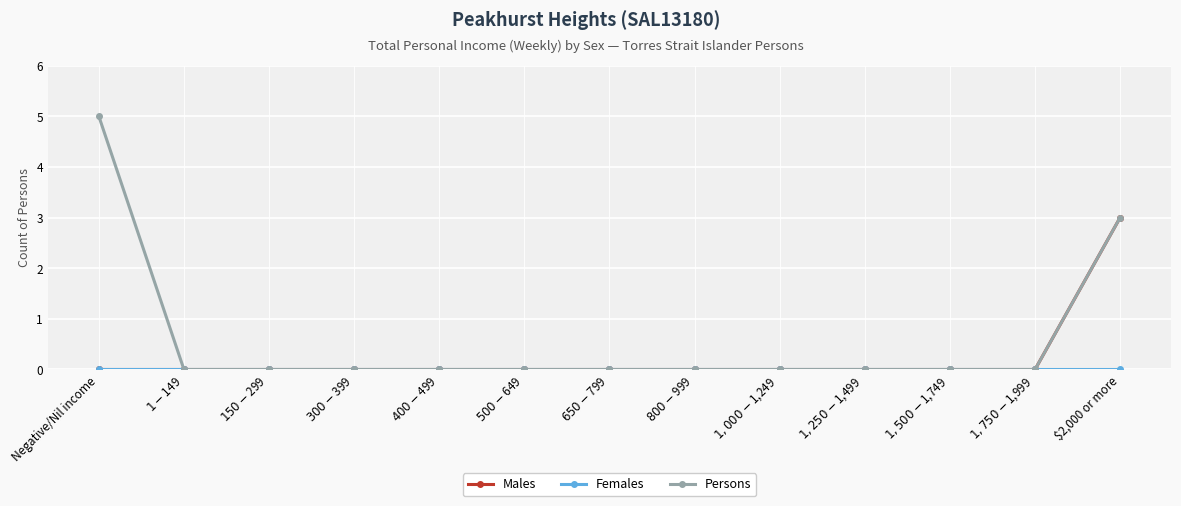

Does the chart have visible grid lines?

Yes